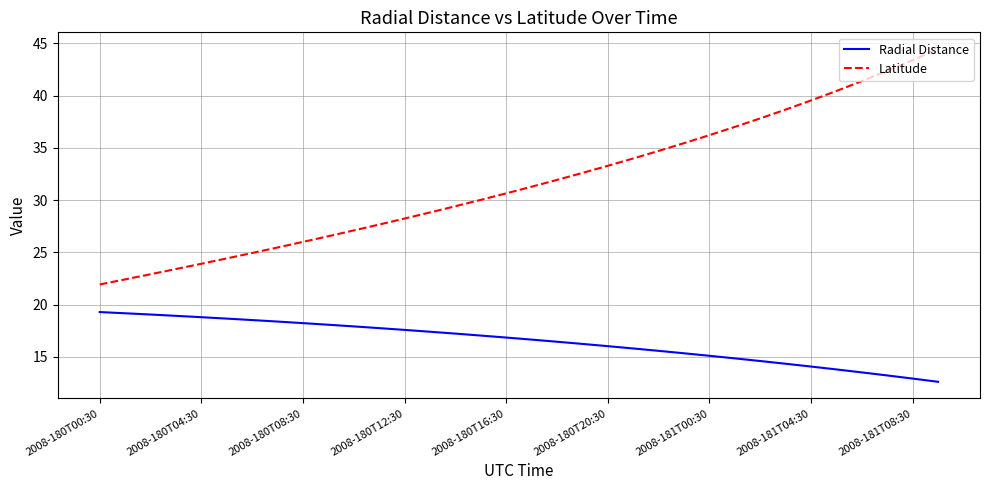

Which series has the largest range (max minus min)?

Latitude